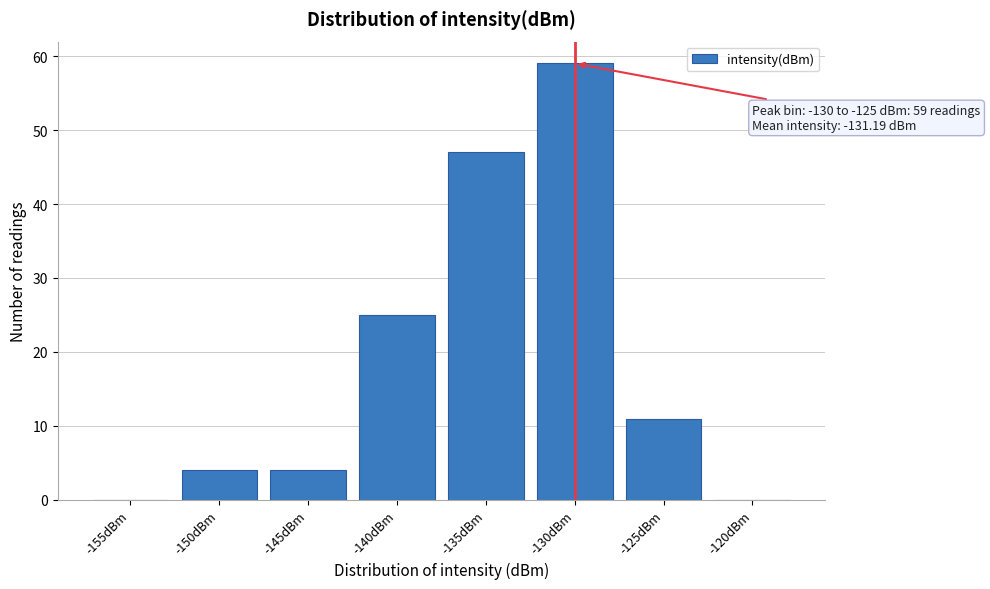

Reading left to right, list all the values displayed in this chart.

-155dBm=0	-150dBm=4	-145dBm=4	-140dBm=25	-135dBm=47	-130dBm=59	-125dBm=11	-120dBm=0